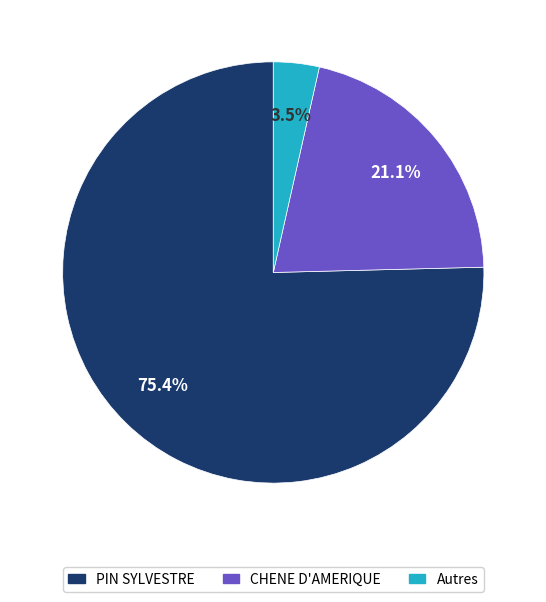

Is there a majority slice in this chart?

Yes